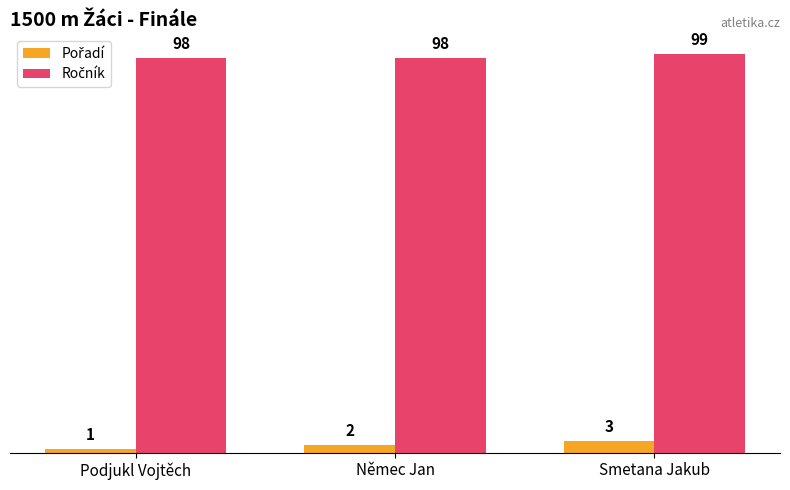

At how many categories does at least one series exceed 62?

3